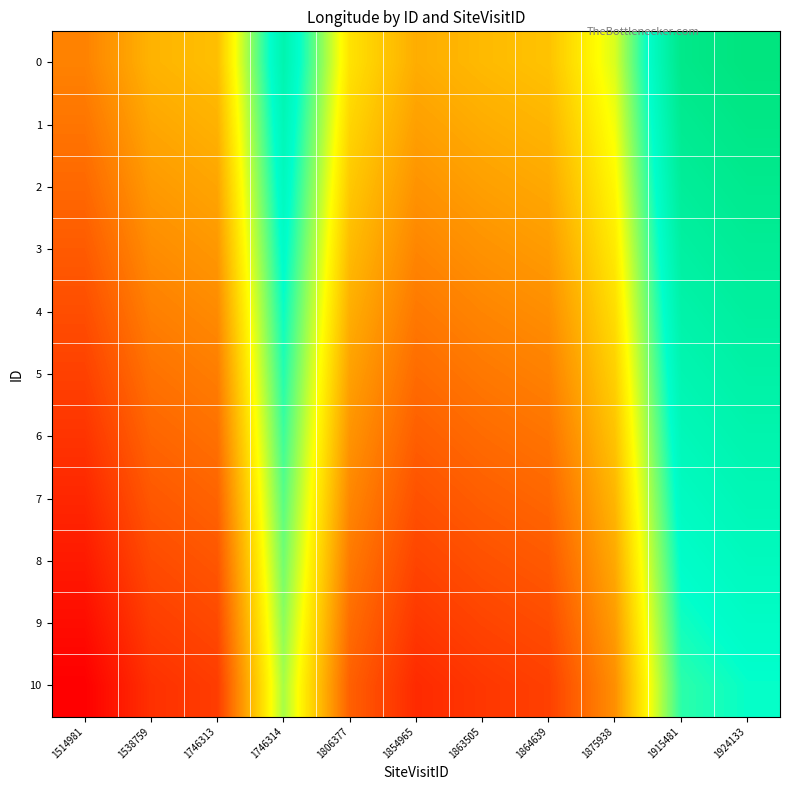

Reading right to left, extract all data points from this chart.

0: 1924133=1.4	1915481=1.3	1875938=0.6	1864639=0.3	1863505=0.3	1854965=0.2	1806377=0.4	1746314=1.1	1746313=0.3	1538759=0.3	1514981=0.1
1: 1924133=1.4	1915481=1.3	1875938=0.5	1864639=0.3	1863505=0.2	1854965=0.2	1806377=0.4	1746314=1.1	1746313=0.3	1538759=0.2	1514981=0.0
2: 1924133=1.3	1915481=1.3	1875938=0.5	1864639=0.2	1863505=0.2	1854965=0.2	1806377=0.3	1746314=1.0	1746313=0.2	1538759=0.2	1514981=0.0
3: 1924133=1.3	1915481=1.2	1875938=0.5	1864639=0.2	1863505=0.2	1854965=0.1	1806377=0.3	1746314=1.0	1746313=0.2	1538759=0.1	1514981=-0.0
4: 1924133=1.2	1915481=1.2	1875938=0.4	1864639=0.1	1863505=0.1	1854965=0.1	1806377=0.2	1746314=1.0	1746313=0.1	1538759=0.1	1514981=-0.1
5: 1924133=1.2	1915481=1.1	1875938=0.4	1864639=0.1	1863505=0.1	1854965=0.0	1806377=0.2	1746314=0.9	1746313=0.1	1538759=0.0	1514981=-0.1
6: 1924133=1.1	1915481=1.1	1875938=0.3	1864639=0.0	1863505=0.0	1854965=-0.0	1806377=0.2	1746314=0.9	1746313=0.0	1538759=-0.0	1514981=-0.2
7: 1924133=1.1	1915481=1.0	1875938=0.3	1864639=0.0	1863505=-0.0	1854965=-0.1	1806377=0.1	1746314=0.8	1746313=-0.0	1538759=-0.1	1514981=-0.2
8: 1924133=1.1	1915481=1.0	1875938=0.2	1864639=-0.0	1863505=-0.1	1854965=-0.1	1806377=0.1	1746314=0.8	1746313=-0.1	1538759=-0.1	1514981=-0.3
9: 1924133=1.0	1915481=0.9	1875938=0.2	1864639=-0.1	1863505=-0.1	1854965=-0.2	1806377=0.0	1746314=0.7	1746313=-0.1	1538759=-0.1	1514981=-0.3
10: 1924133=1.0	1915481=0.9	1875938=0.1	1864639=-0.1	1863505=-0.2	1854965=-0.2	1806377=-0.0	1746314=0.7	1746313=-0.1	1538759=-0.2	1514981=-0.4